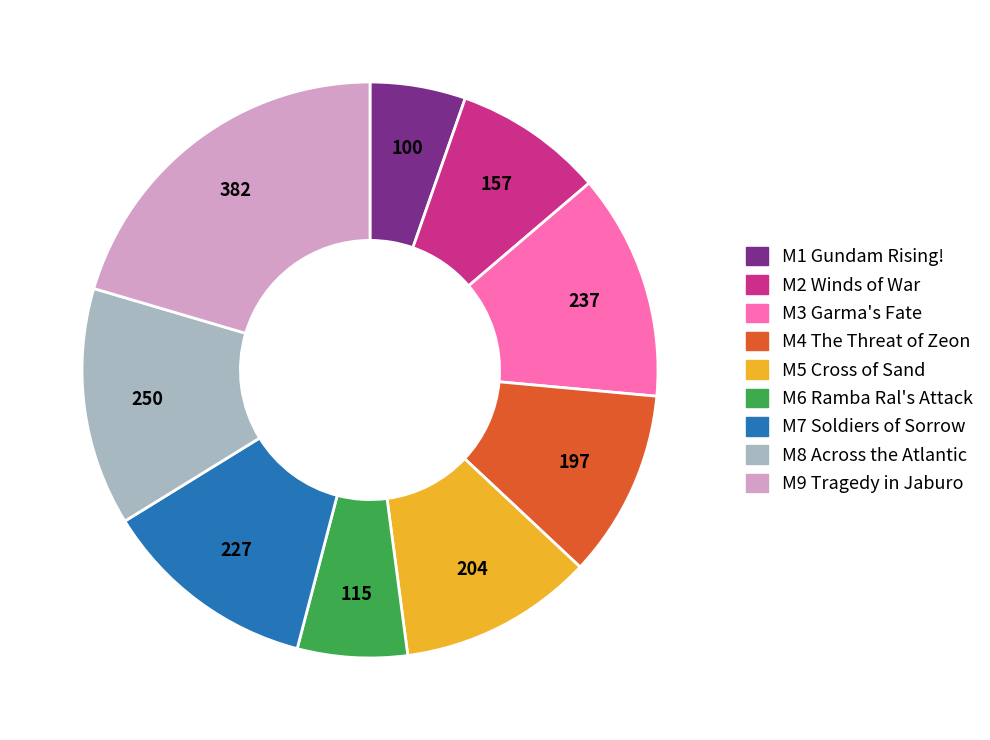

Between M6 Ramba Ral's Attack and M9 Tragedy in Jaburo, which is larger?

M9 Tragedy in Jaburo